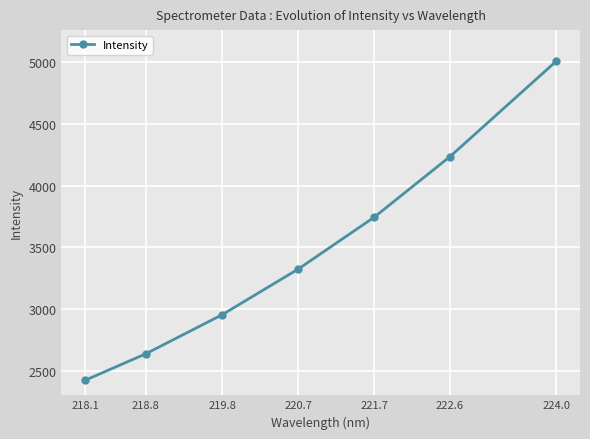

List the labels in order of value, largest first.

224.0, 222.6, 221.7, 220.7, 219.8, 218.8, 218.1